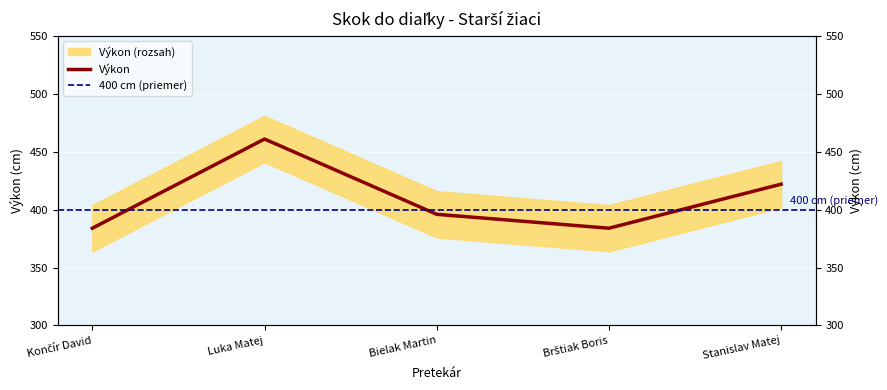

The chart shows a value of 422 at Stanislav Matej. True or false?

True